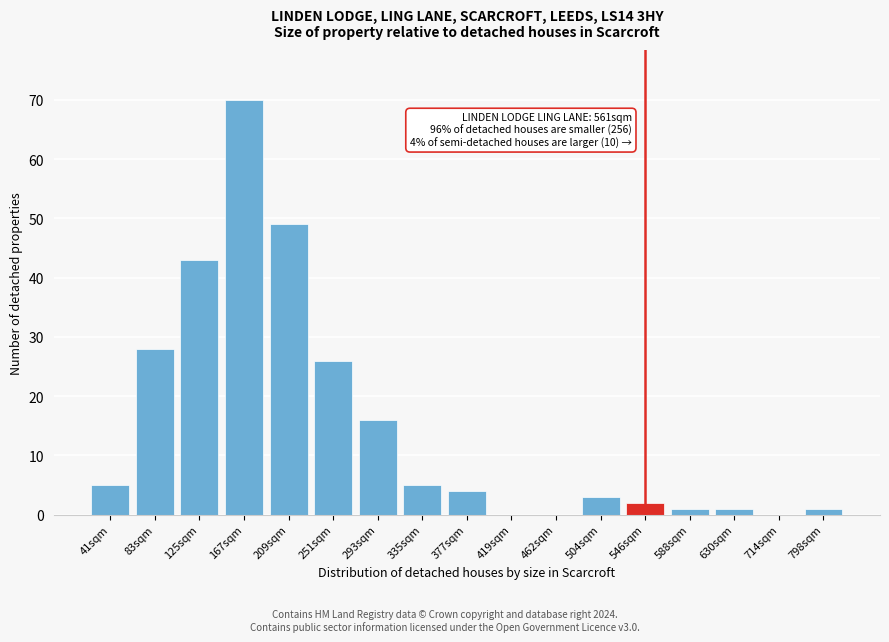

Reading left to right, what are all the values shown in this chart?

41sqm=5	83sqm=28	125sqm=43	167sqm=70	209sqm=49	251sqm=26	293sqm=16	335sqm=5	377sqm=4	419sqm=0	462sqm=0	504sqm=3	546sqm=2	588sqm=1	630sqm=1	714sqm=0	798sqm=1